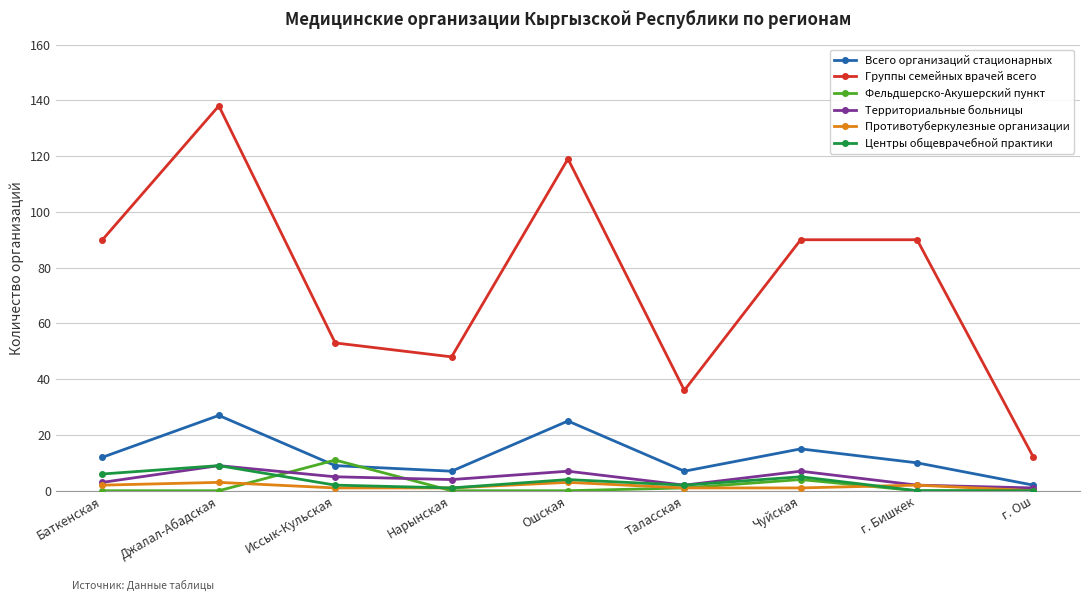

Reading left to right, list all the values displayed in this chart.

Всего организаций стационарных: 12	27	9	7	25	7	15	10	2
Группы семейных врачей всего: 90	138	53	48	119	36	90	90	12
Фельдшерско-Акушерский пункт: 0	0	11	0	0	1	4	0	0
Территориальные больницы: 3	9	5	4	7	2	7	2	1
Противотуберкулезные организации: 2	3	1	1	3	1	1	2	0
Центры общеврачебной практики: 6	9	2	1	4	2	5	0	0